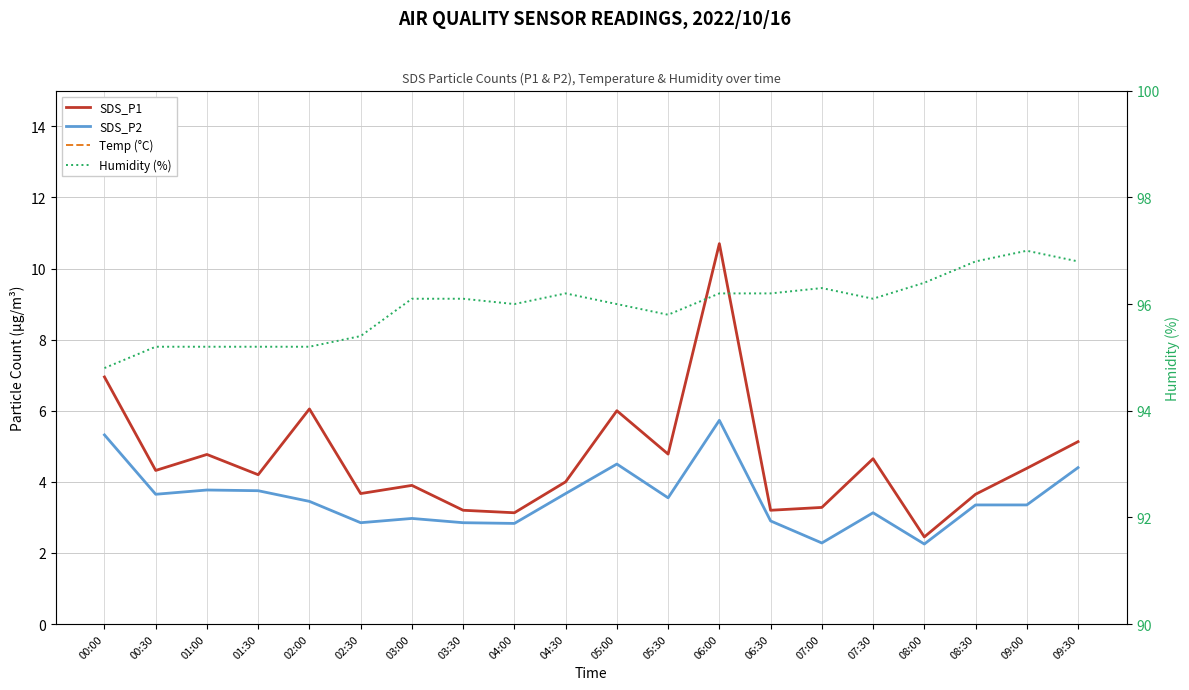

What is the label of the 2nd point from the right?

09:00